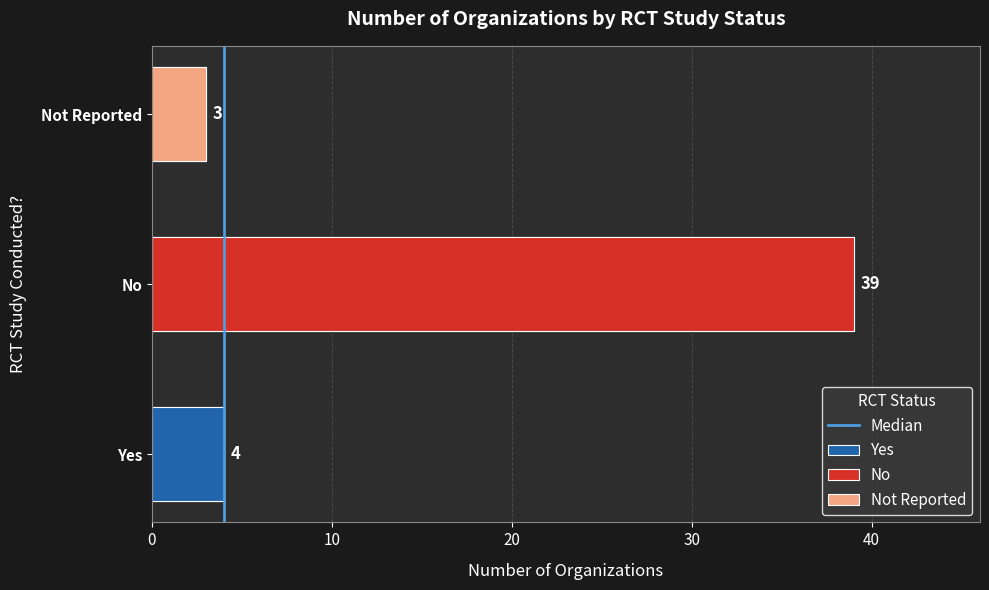

What value does the data have at 10?

1